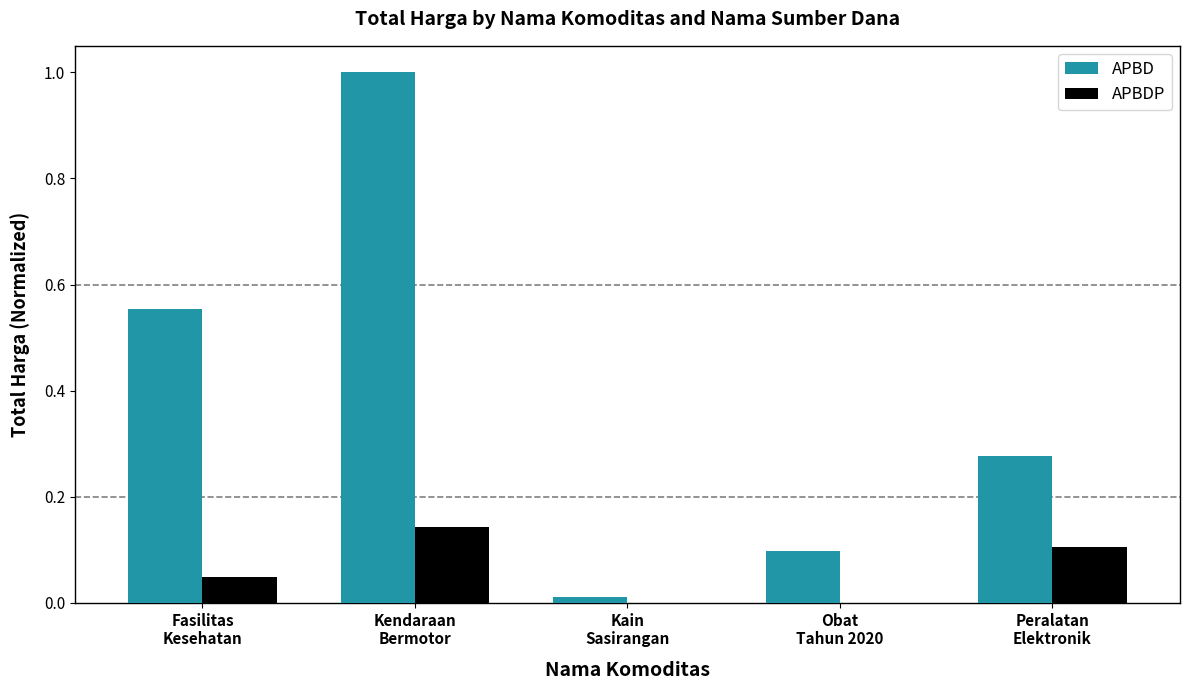

Which series has the largest total across all categories?

APBD